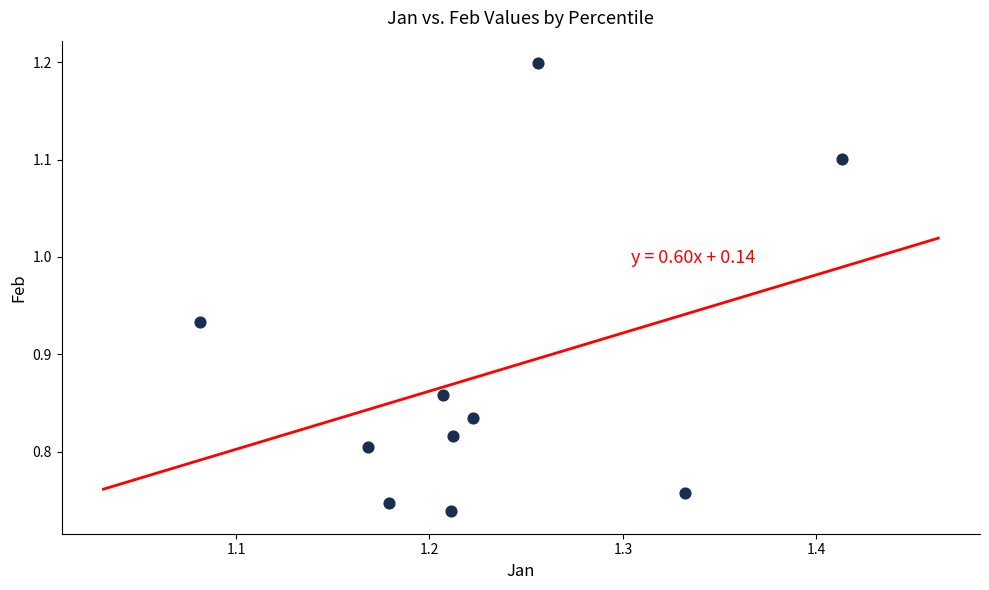

What is the average X value?

1.2